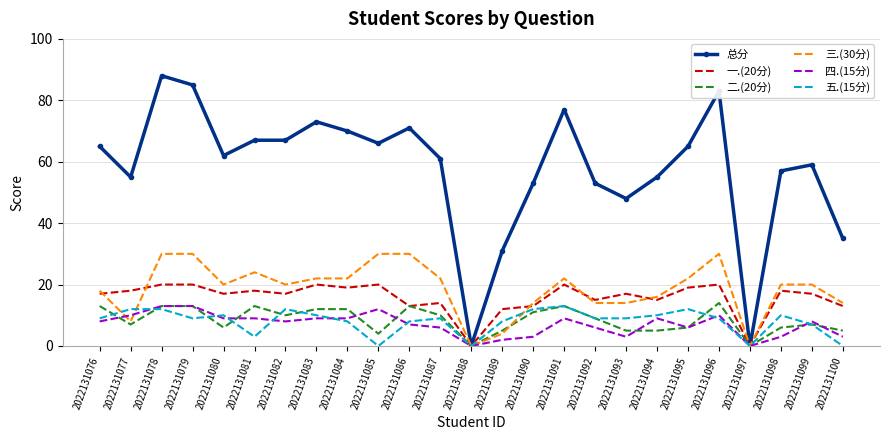

The value of 四.(15分) at 2022131083 is 9. True or false?

True